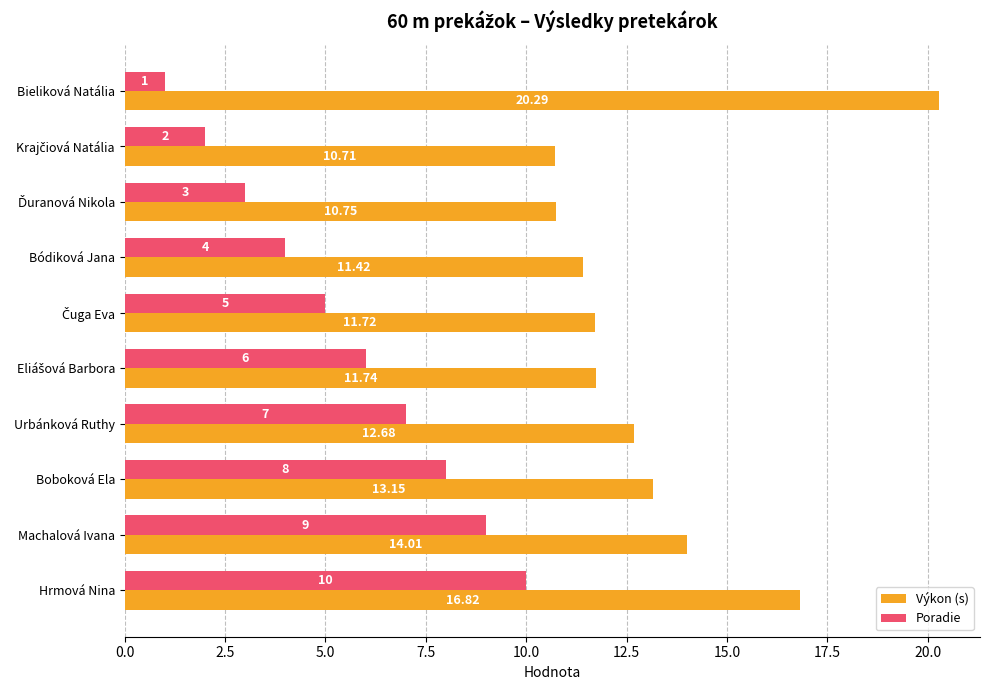

What is the difference between the second highest and second lowest values in the Poradie series?

7.0